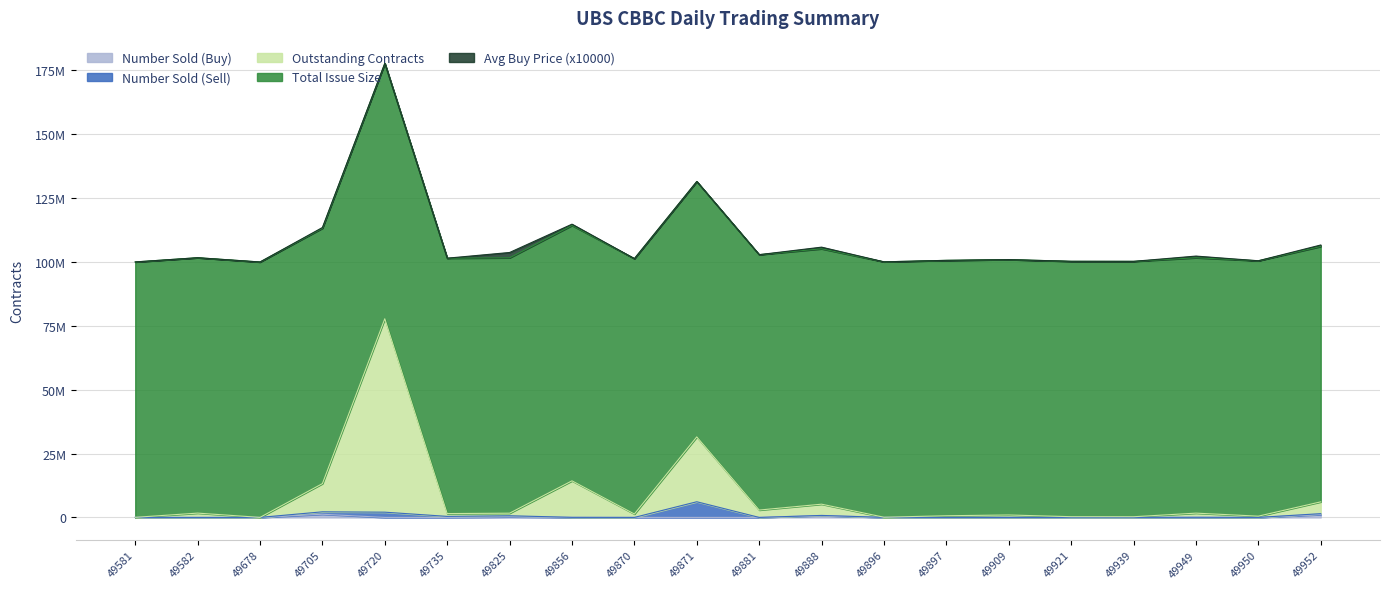

How many lines are shown in the chart?

5